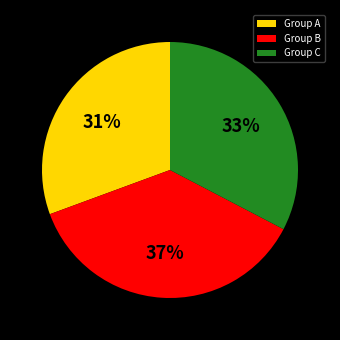

To the nearest percent, what portion does Group A represent?

31%